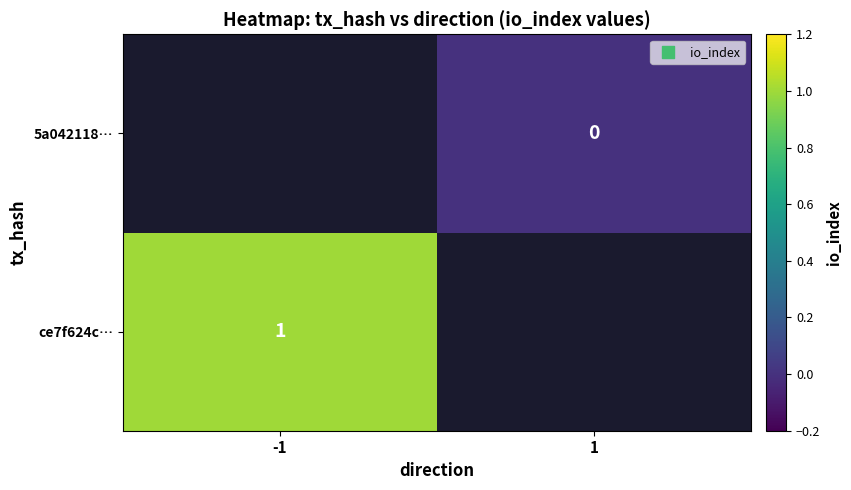

Is it true that ce7f624c… equals 1 at -1?

True